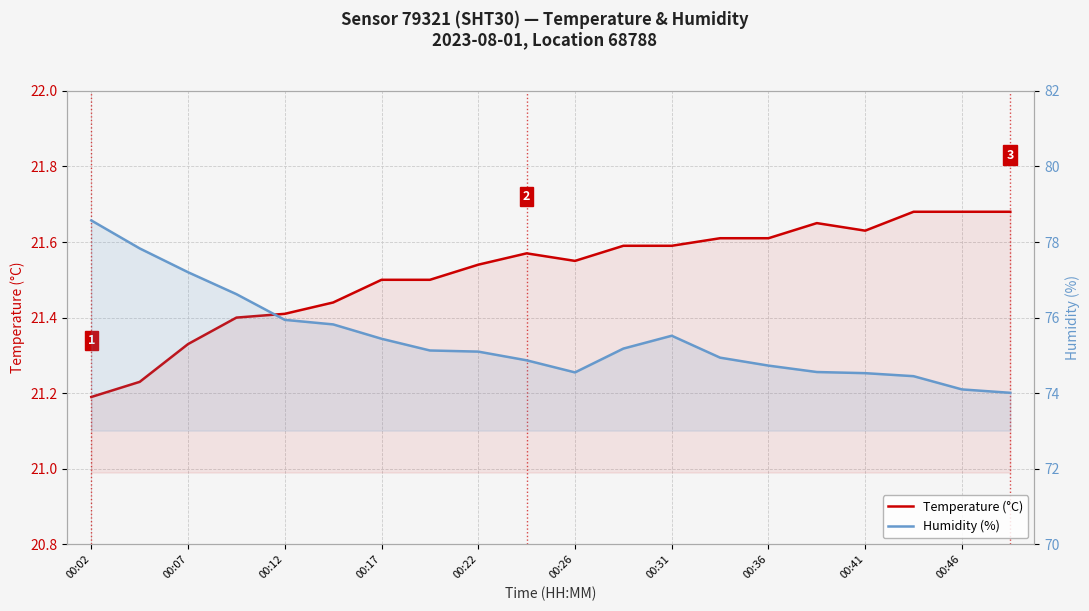

Rank the categories by Temperature (°C) value from highest to lowest.

17, 18, 19, 15, 16, 13, 14, 11, 12, 00:46, 10, 00:41, 00:31, 00:36, 00:26, 00:22, 00:17, 00:12, 00:07, 00:02